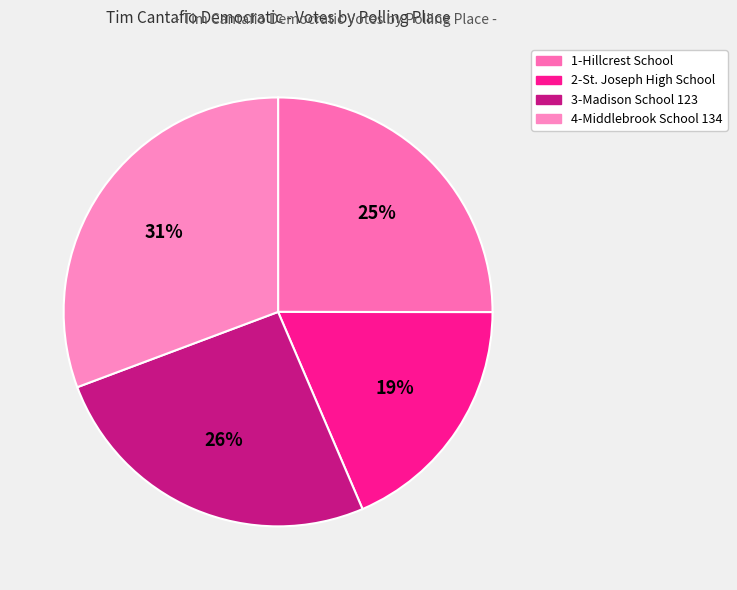

To the nearest percent, what portion does 2-St. Joseph High School represent?

19%